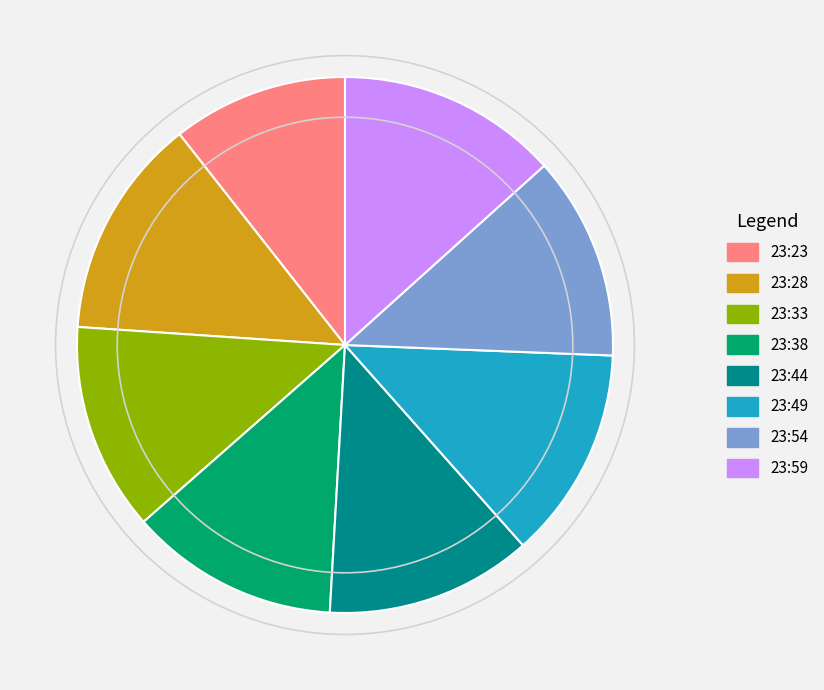

True or false: 23:44 accounts for 12% of the total.

True